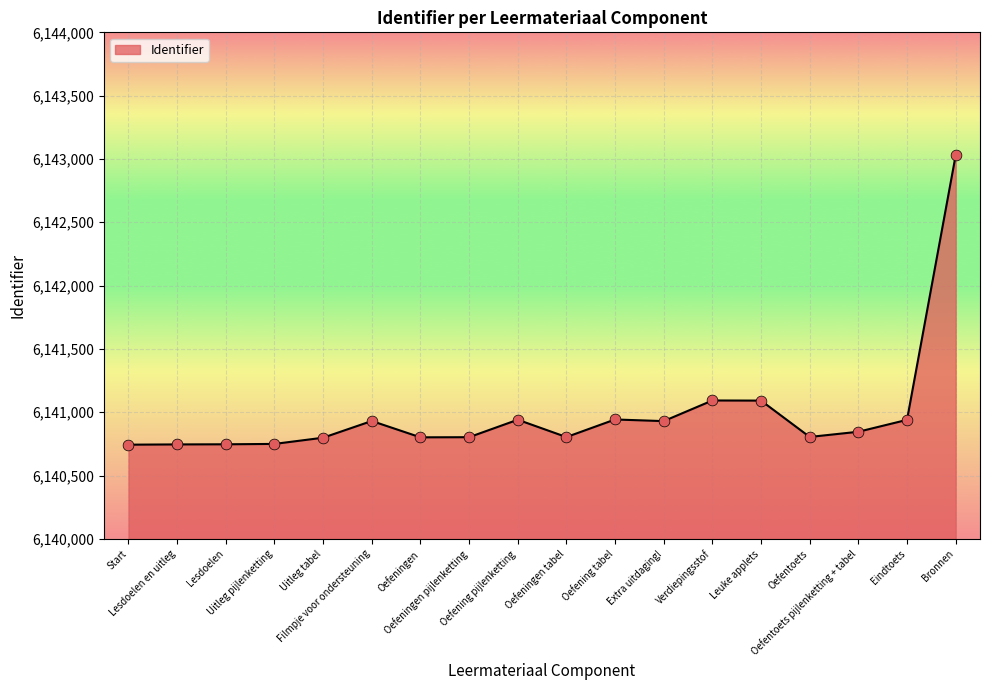

What is the maximum value shown in the chart?

6143029